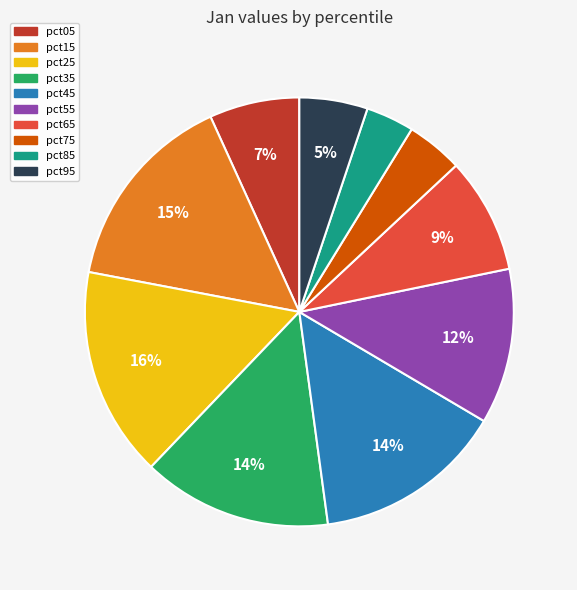

Which slice is the largest?

pct25